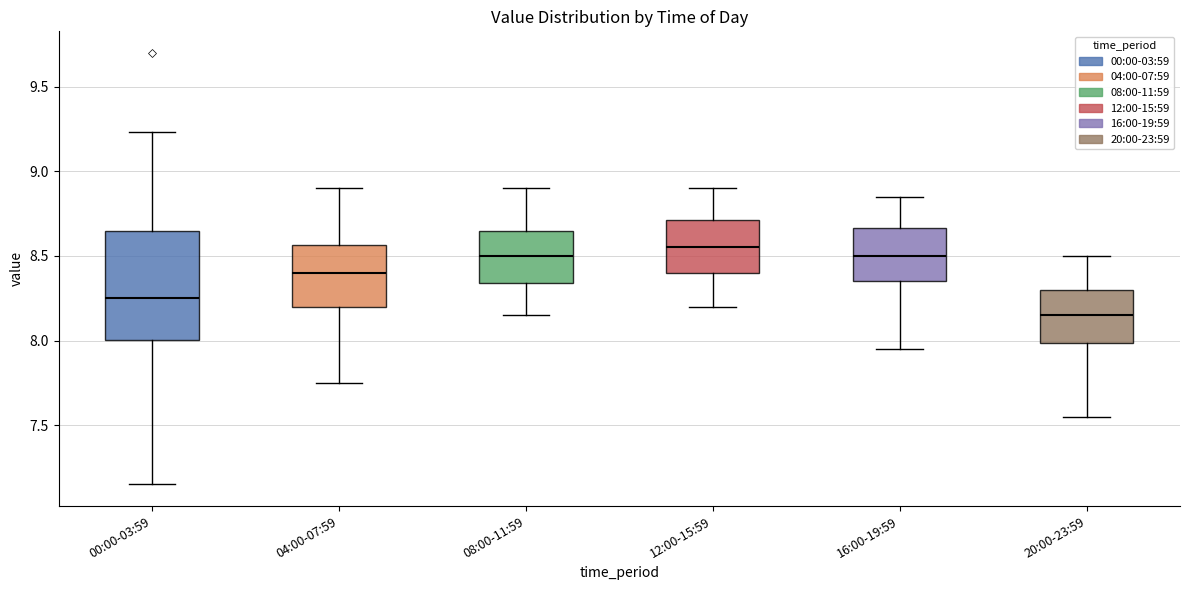

Which box's median line is the highest?

12:00-15:59